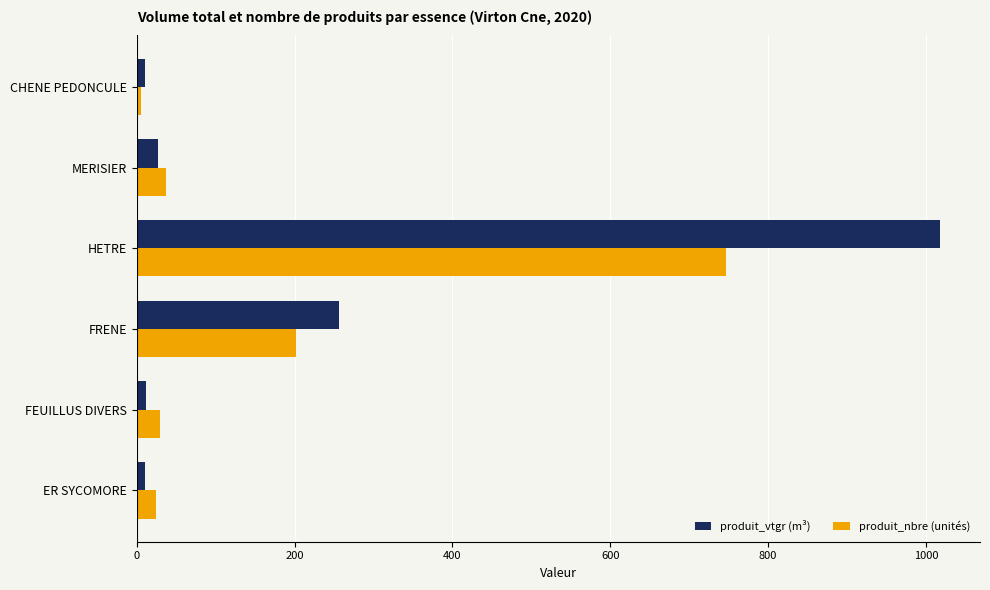

What is the total value across all series at MERISIER?

63.9